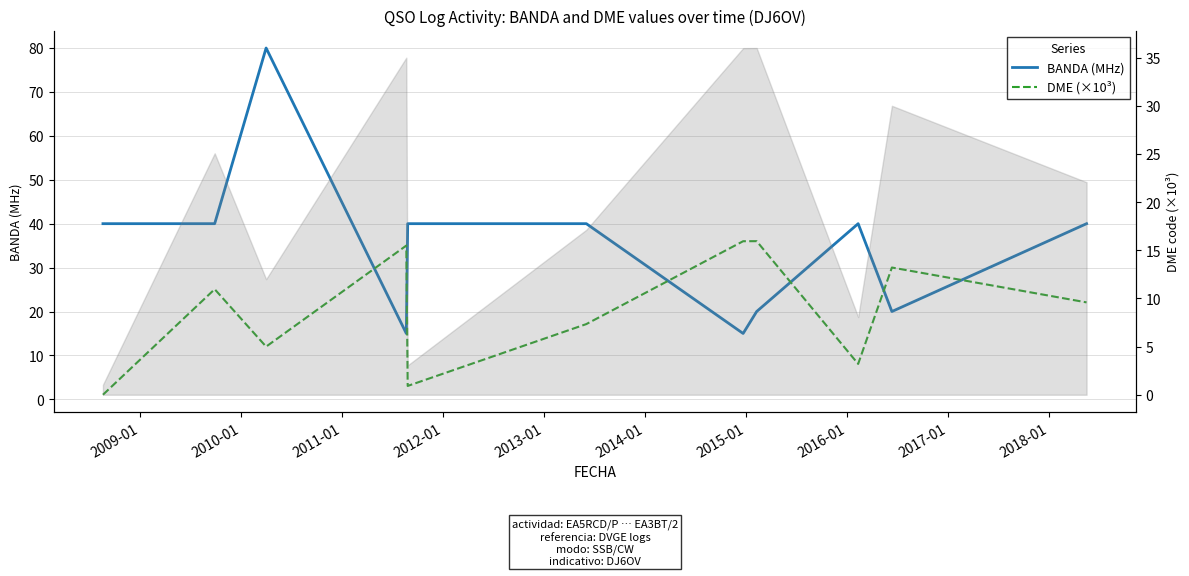

How many lines are shown in the chart?

2